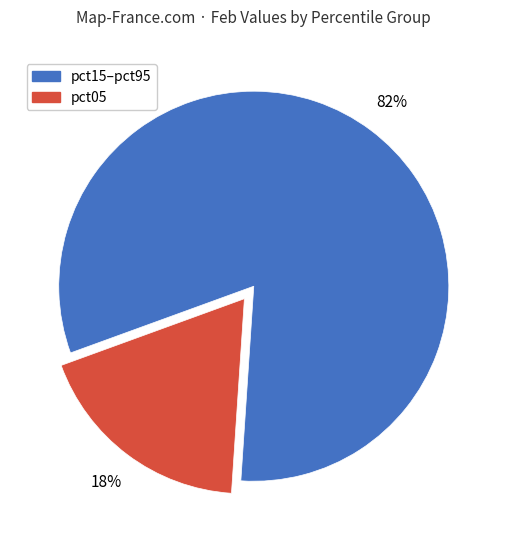

How many slices are in this pie chart?

2